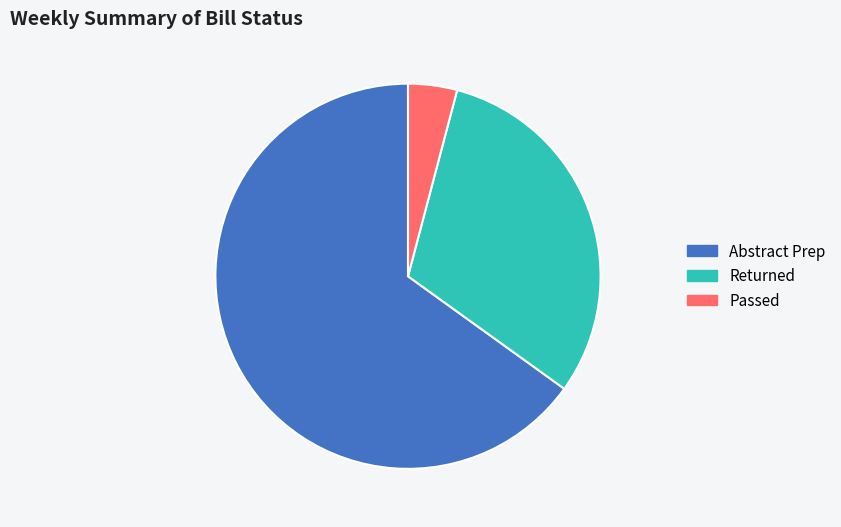

Is it true that Returned is 31% of the pie?

True